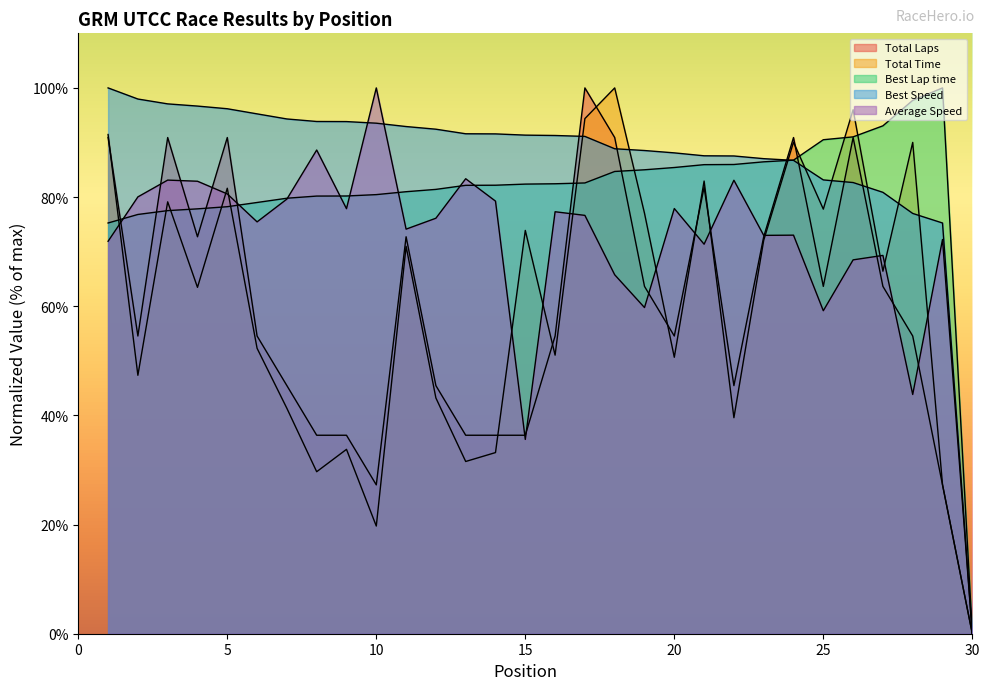

Where does the Total Time series first go above 66?

1